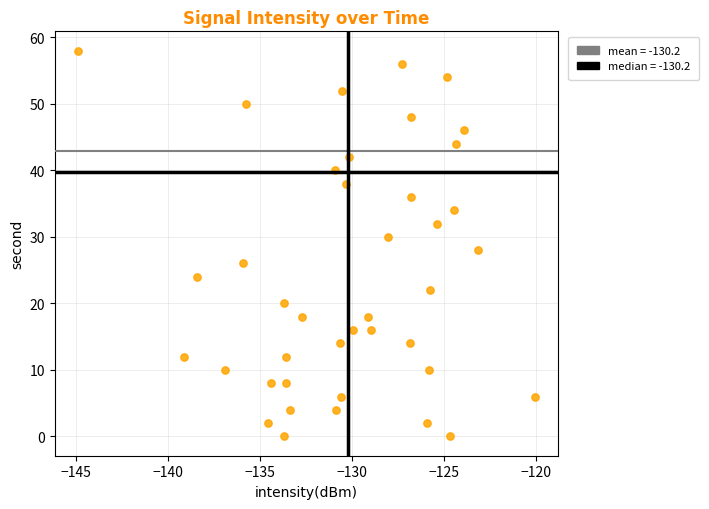

What is the range of Y values (max minus min)?

58